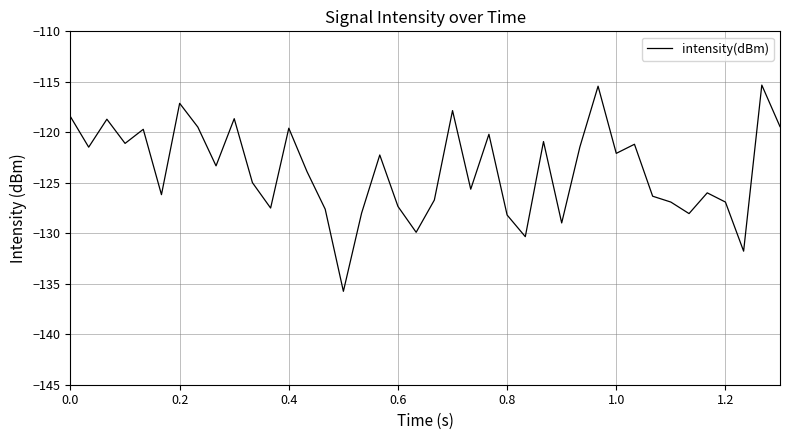

What is the maximum value shown in the chart?

-115.3